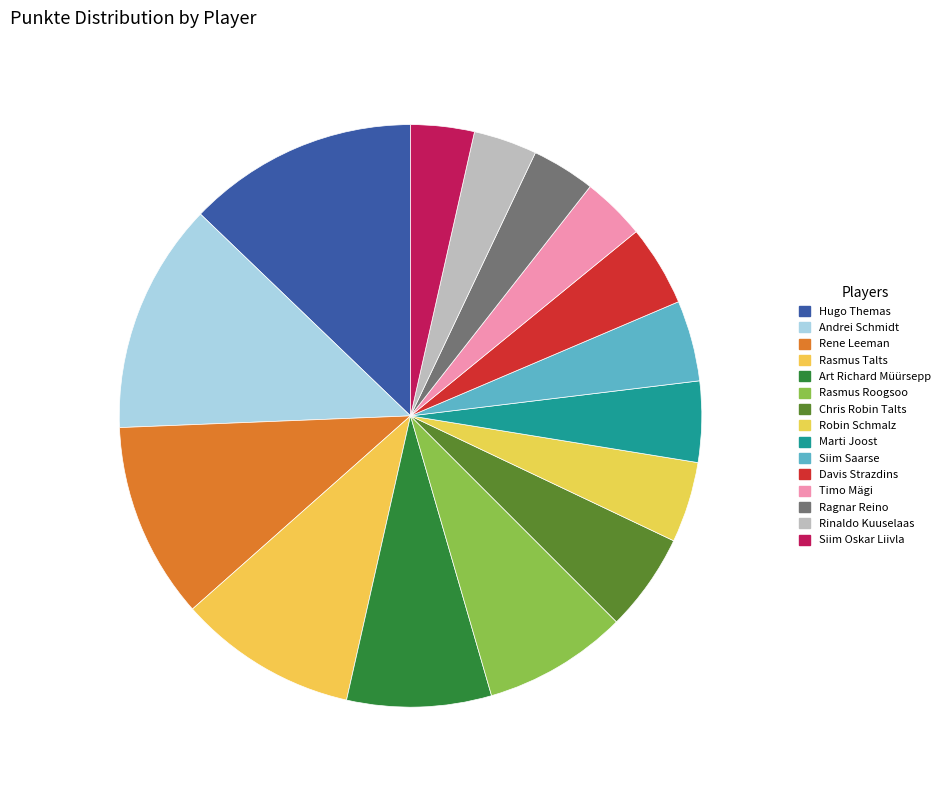

What is the smallest slice in the pie chart?

Timo Mägi